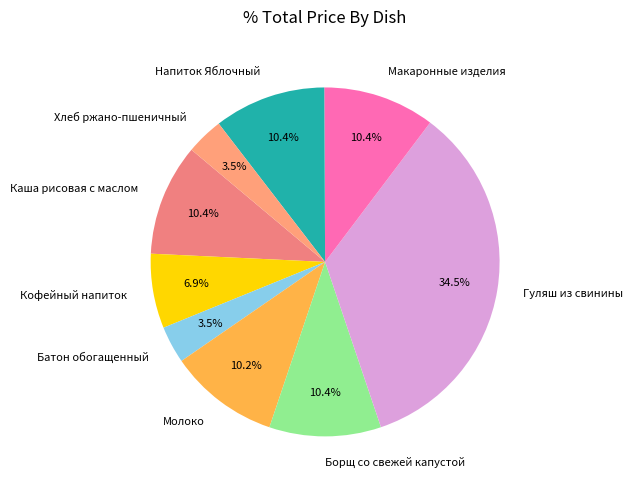

How much of the chart is everything except Макаронные изделия?

89.6%